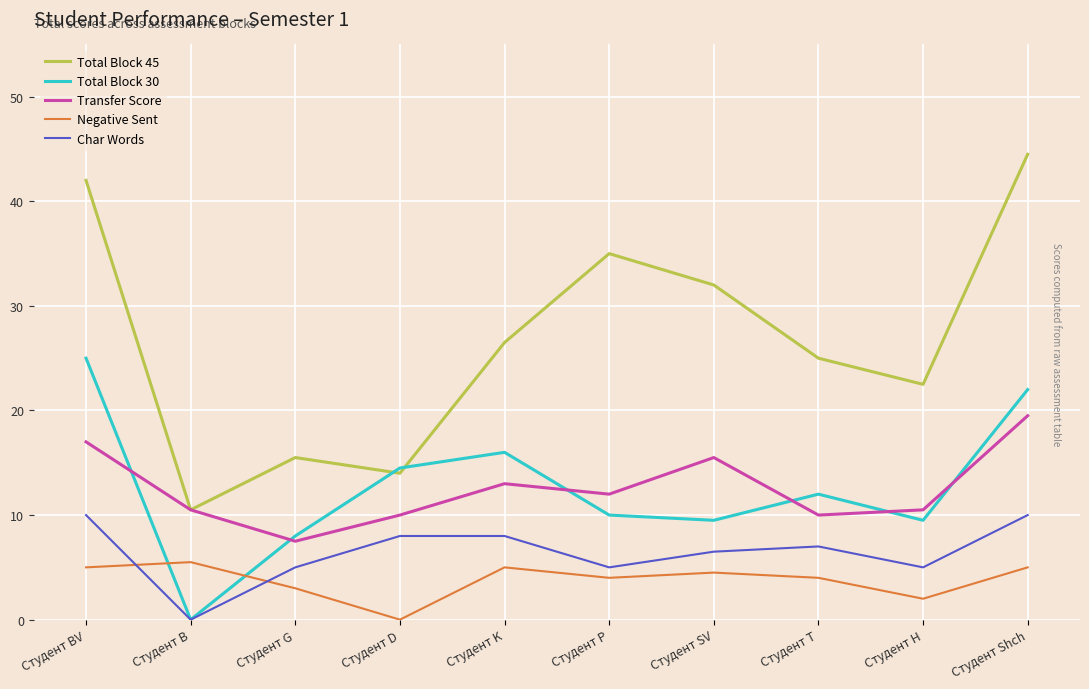

How many interior local peaks does the Negative Sent series have?

3